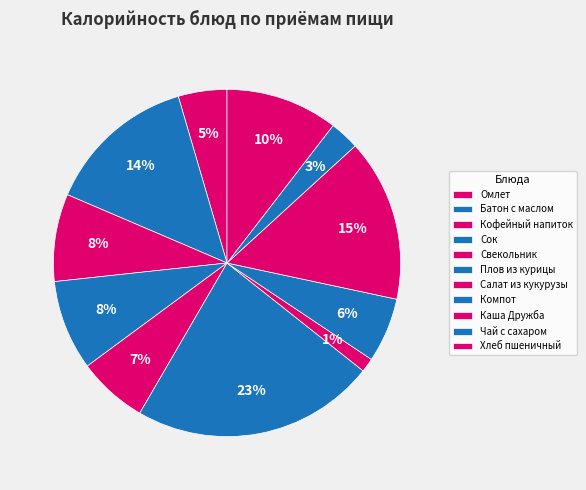

How many slices are in this pie chart?

11